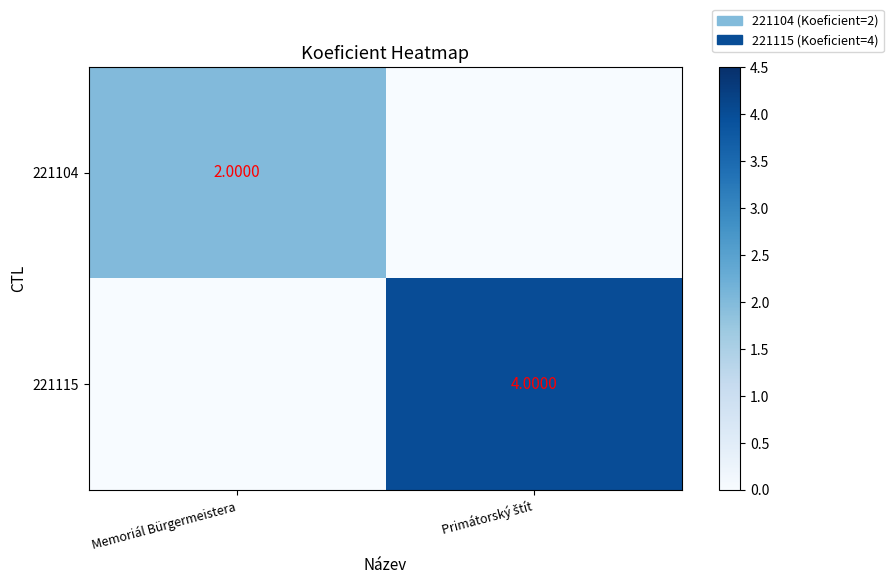

The value of 221104 at Memoriál Bürgermeistera is 2. True or false?

True